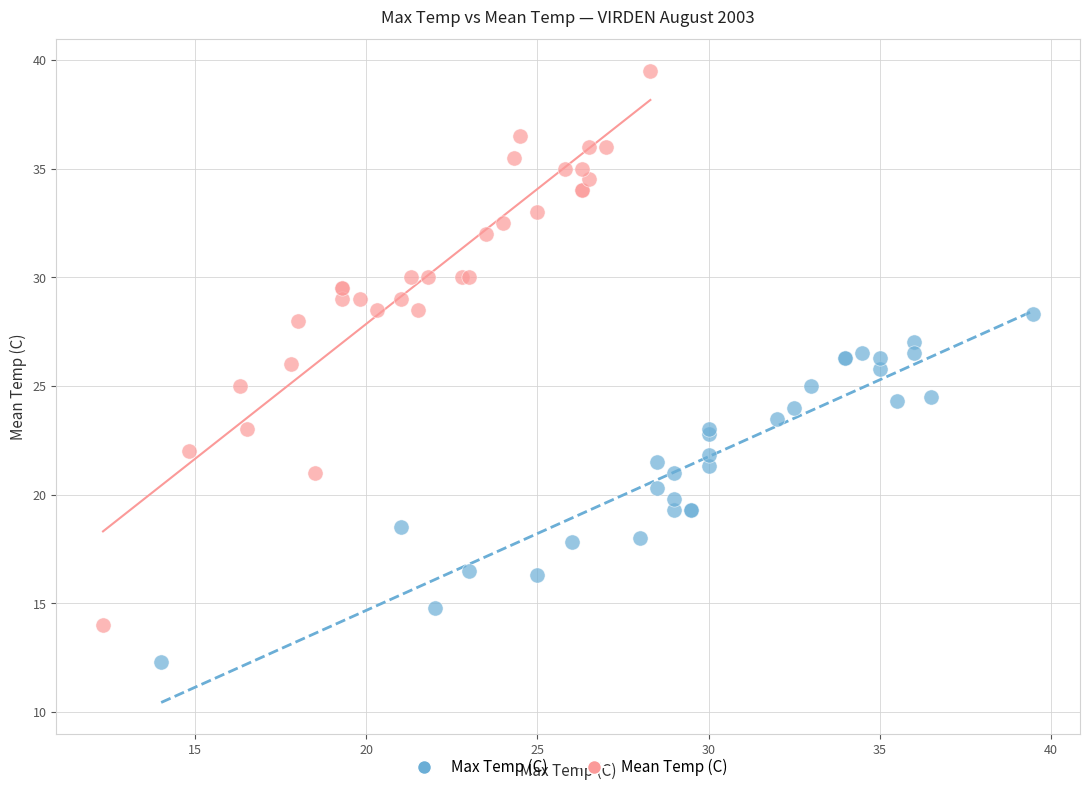

Which series has the largest Y range (max minus min)?

Mean Temp (C)